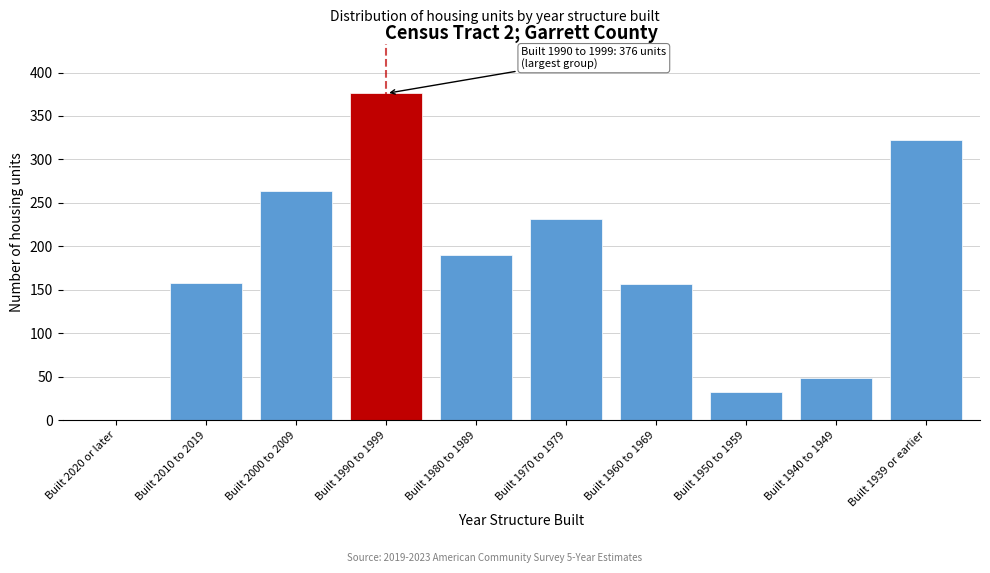

What is the approximate value at Built 2000 to 2009?

264